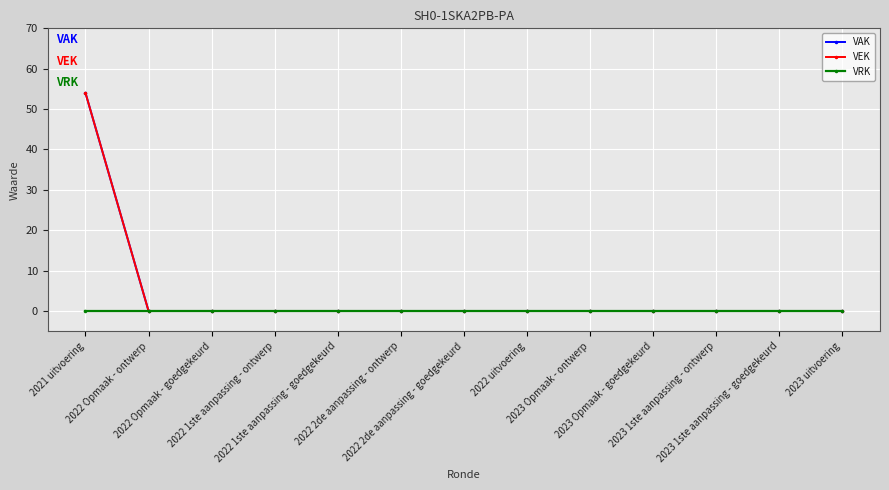

What is the label of the 13th point from the right?

2021 uitvoering